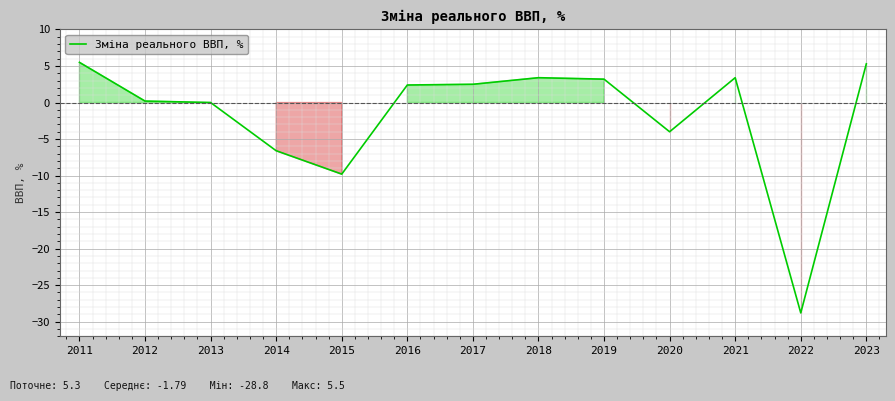

What is the maximum value shown in the chart?

5.5